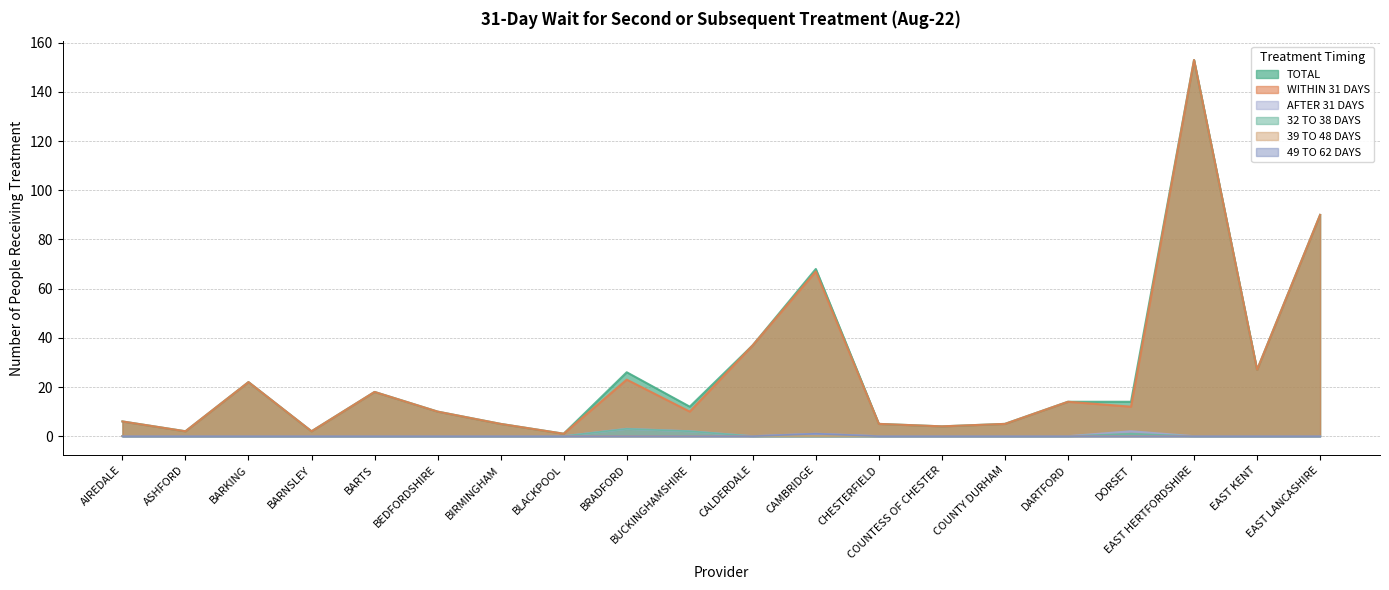

Does the chart display data point markers on the line(s)?

No